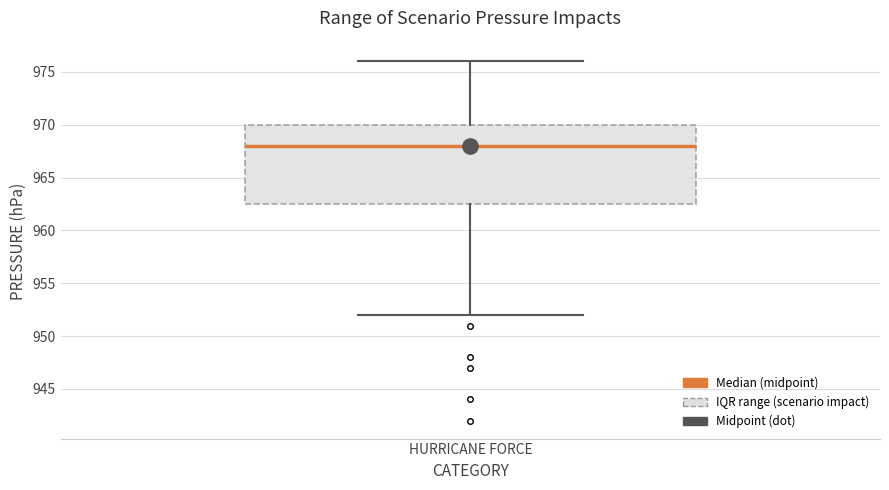

Read this box plot against the y-axis: the position of the median line, the range covered by the box, and the ends of both whiskers. The values are not printed on the chart, so give them approximately, as read against the axis.

median 968.0, box 962.5 to 970.0, whiskers 952.0 to 976.0